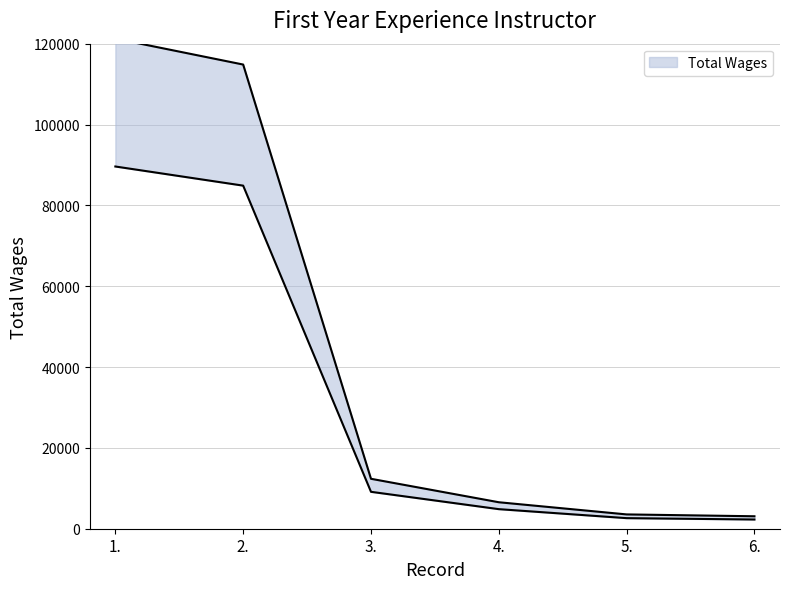

At which category does the chart reach its peak across all series?

1.